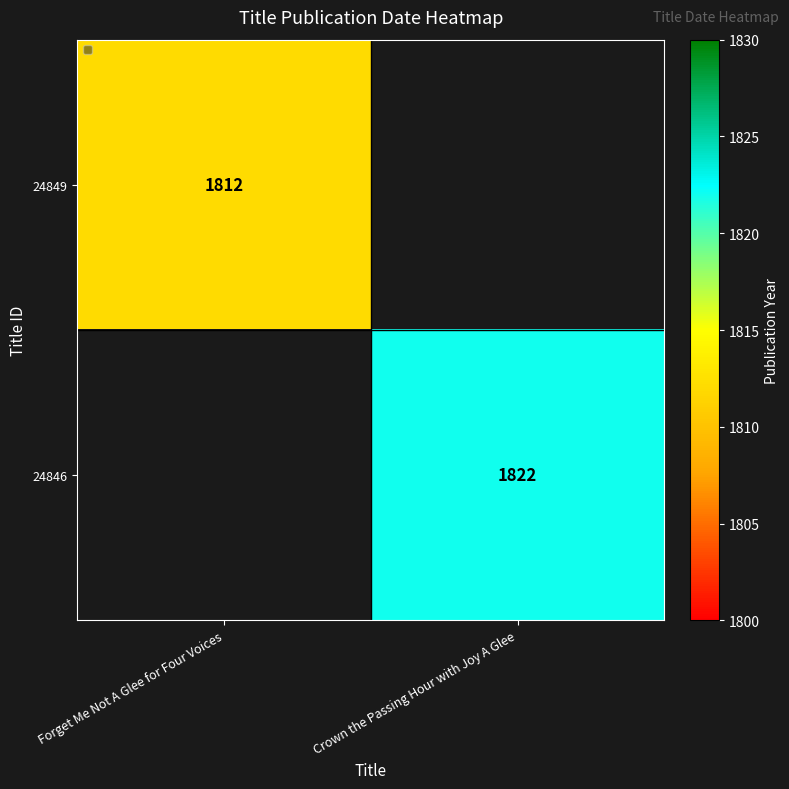

The value of 24849 at Forget Me Not A Glee for Four Voices is 2906.8. True or false?

False